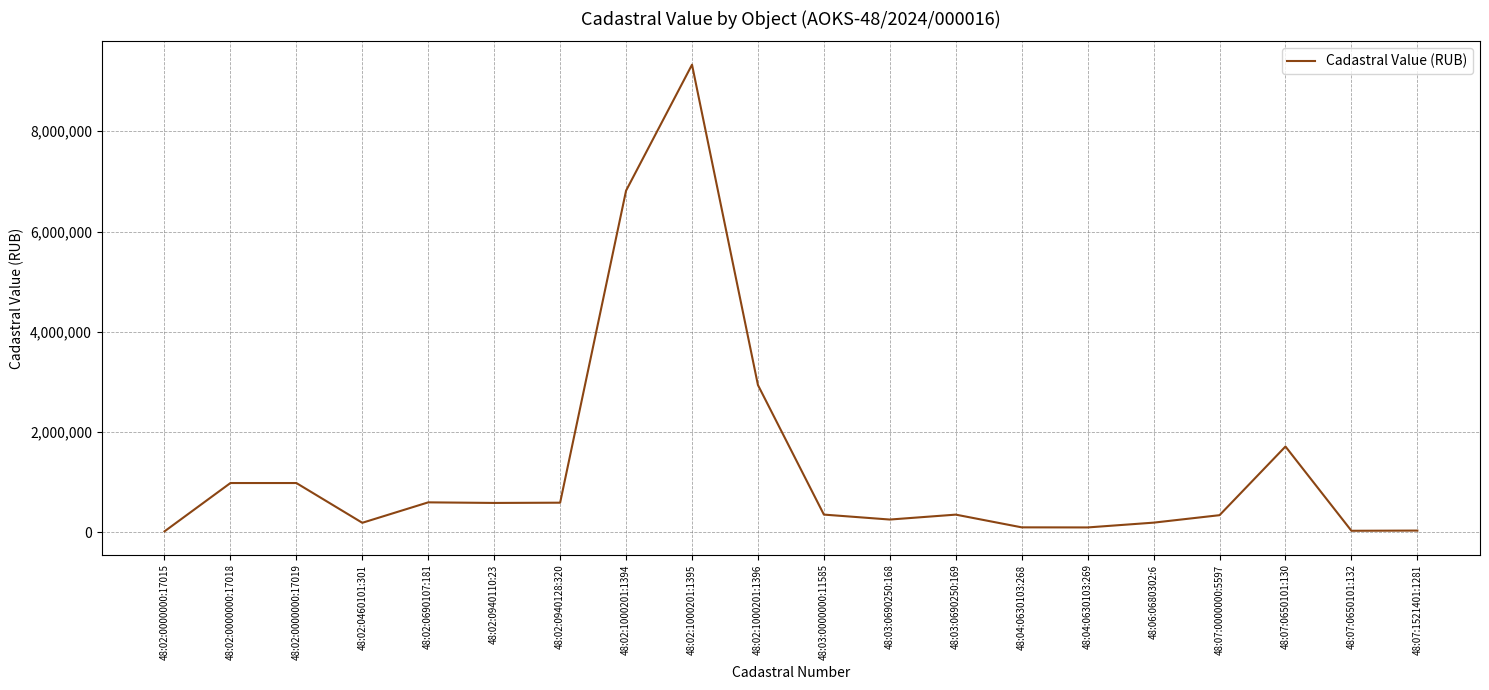

At which label is the value closest to 4673587?

48:02:1000201:1396